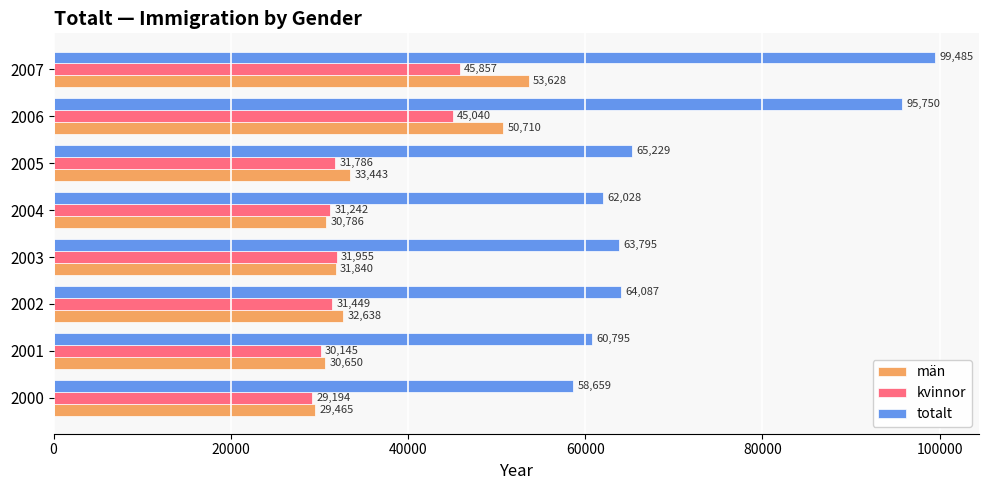

The value of kvinnor at 2005 is 31786. True or false?

True